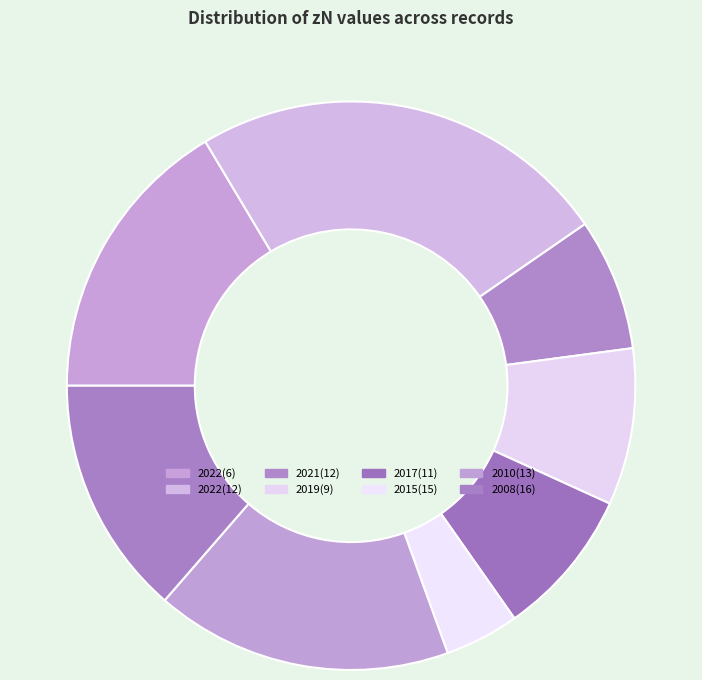

Rank the categories by value from highest to lowest.

2022(12), 2010(13), 2022(6), 2008(16), 2019(9), 2017(11), 2021(12), 2015(15)